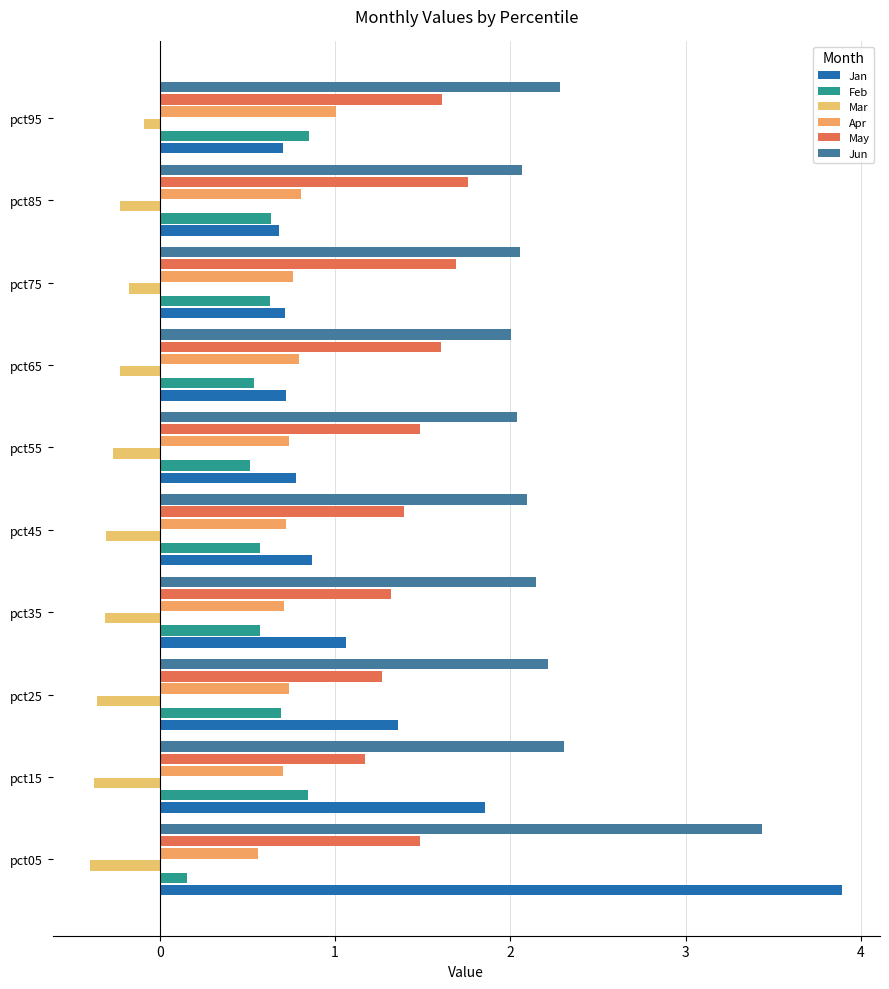

What position from the left is 5?

7